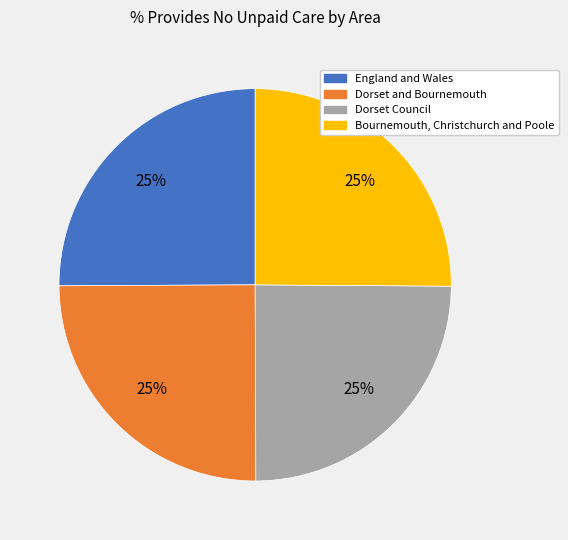

True or false: Dorset and Bournemouth accounts for 16% of the total.

False